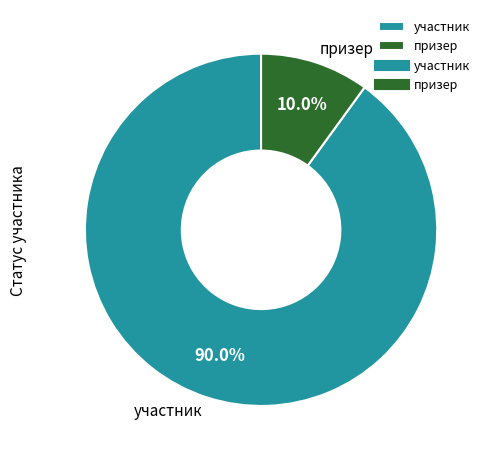

To the nearest percent, what percentage of the pie is участник?

90%